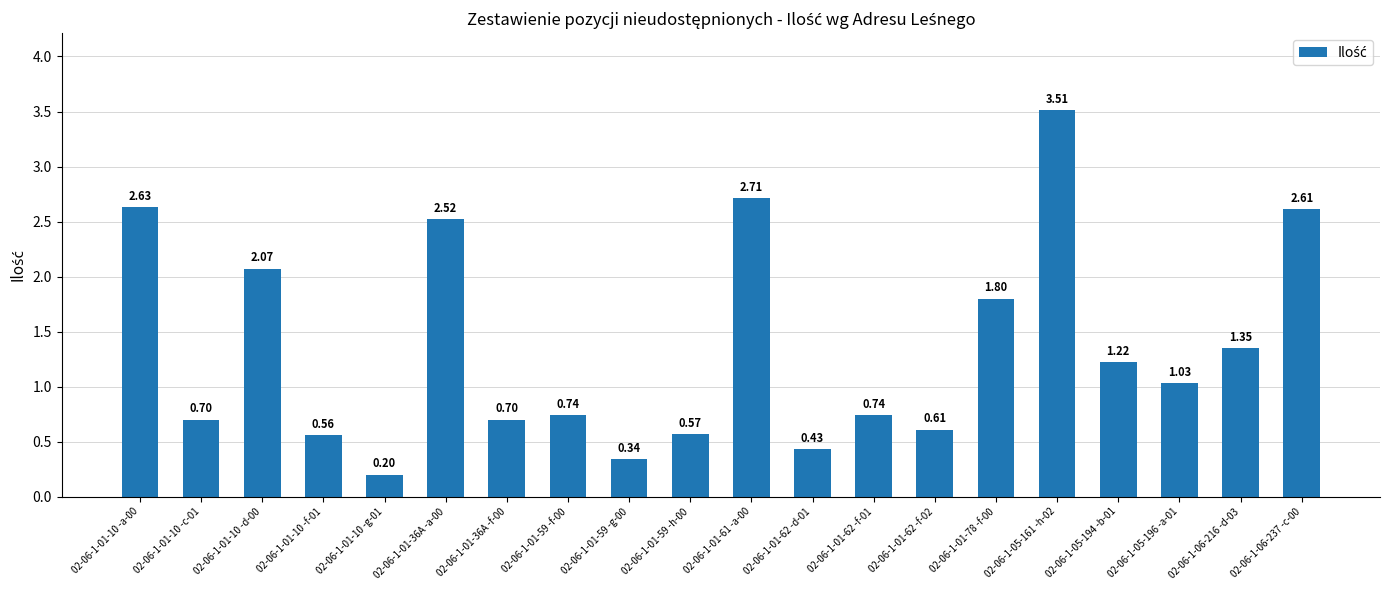

How many data points are above 1?

10